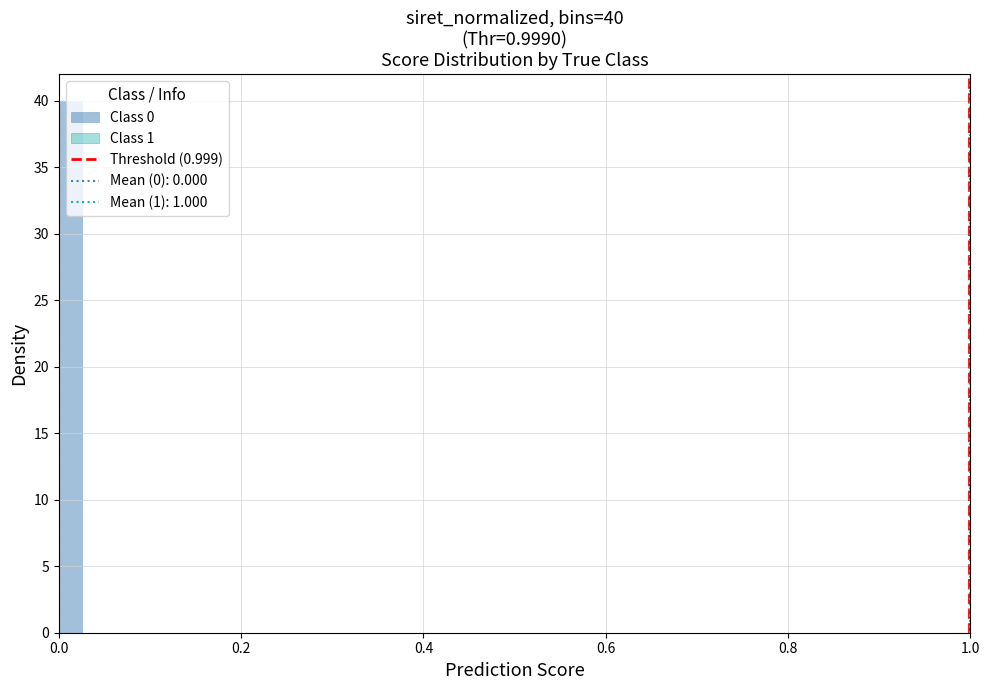

Read against the x-axis, roughly where is the centre of the tallest bar?

0.02